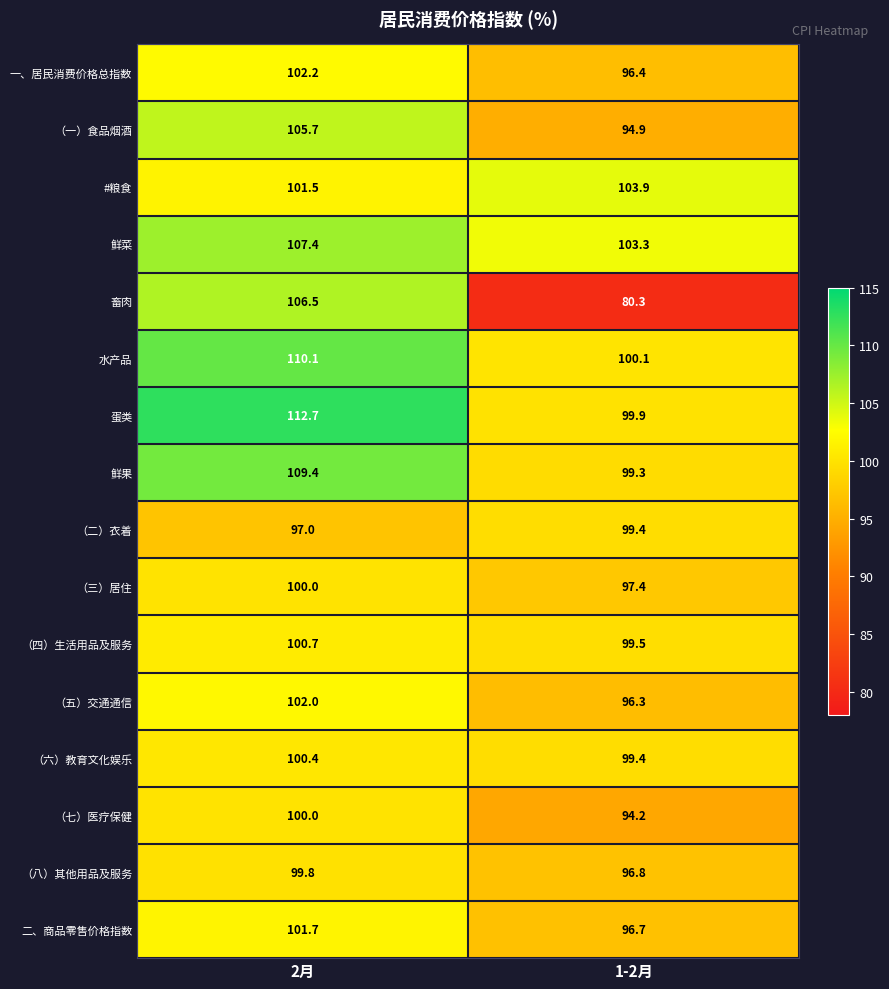

At how many categories does at least one series exceed 91?

2